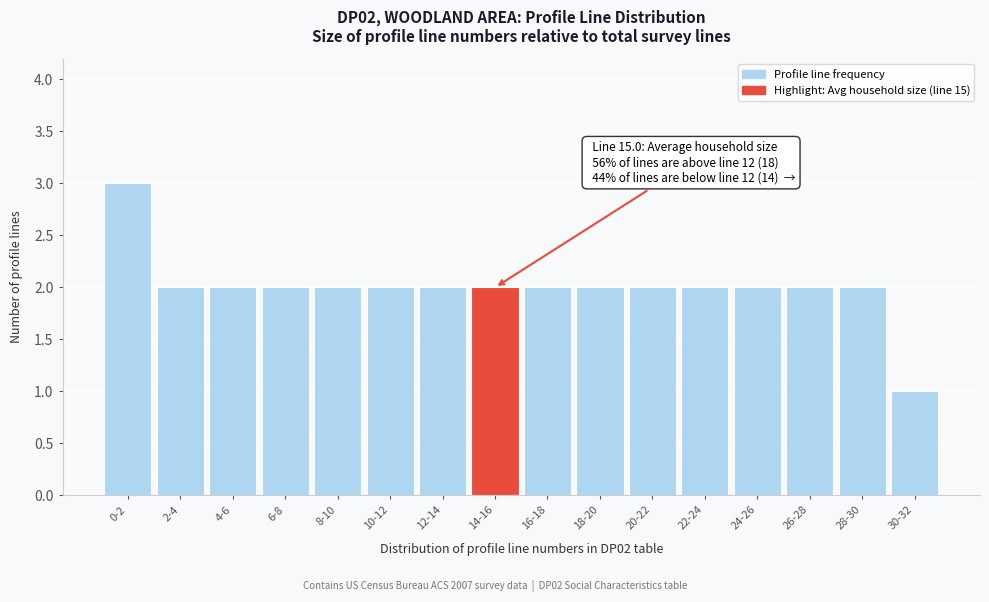

Reading left to right, extract all data points from this chart.

0-2=3	2-4=2	4-6=2	6-8=2	8-10=2	10-12=2	12-14=2	14-16=2	16-18=2	18-20=2	20-22=2	22-24=2	24-26=2	26-28=2	28-30=2	30-32=1